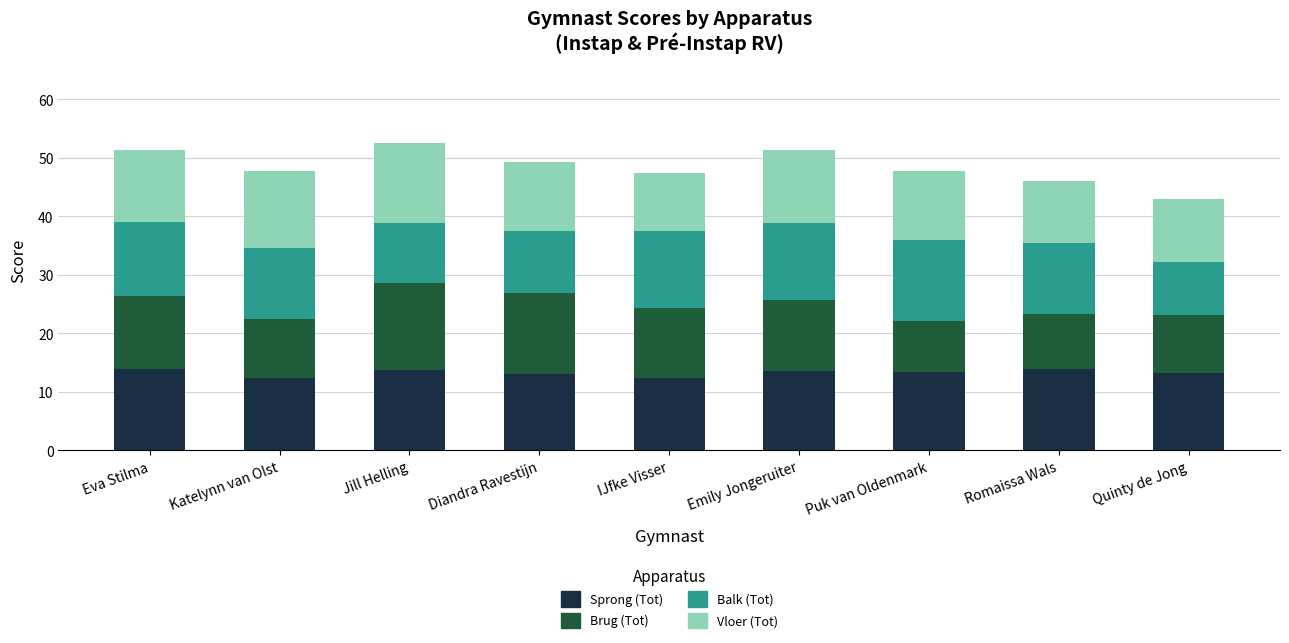

Is it true that Sprong (Tot) equals 4.1 at Eva Stilma?

False